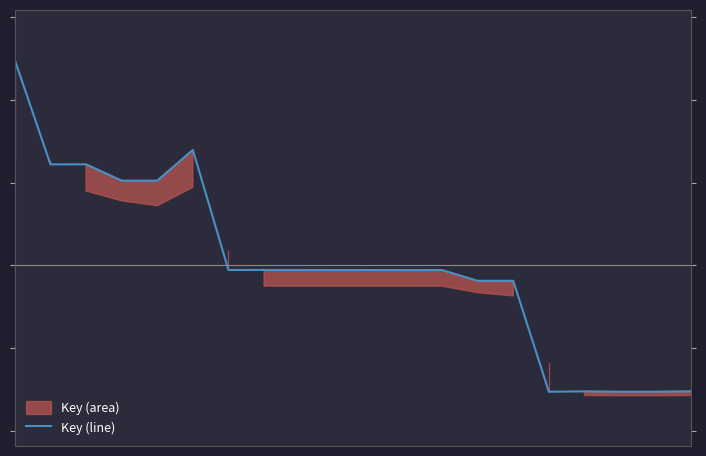

What is the maximum value shown in the chart?

1.2